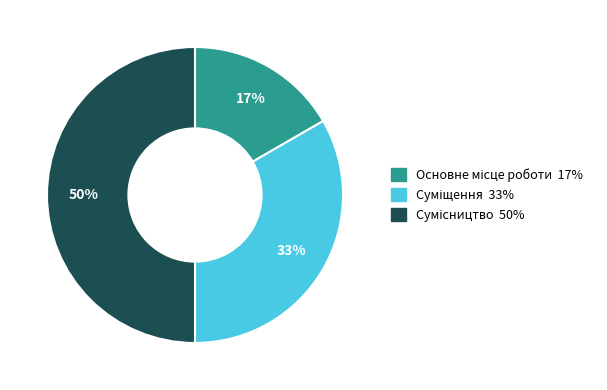

To the nearest percent, what is the average slice percentage?

33%